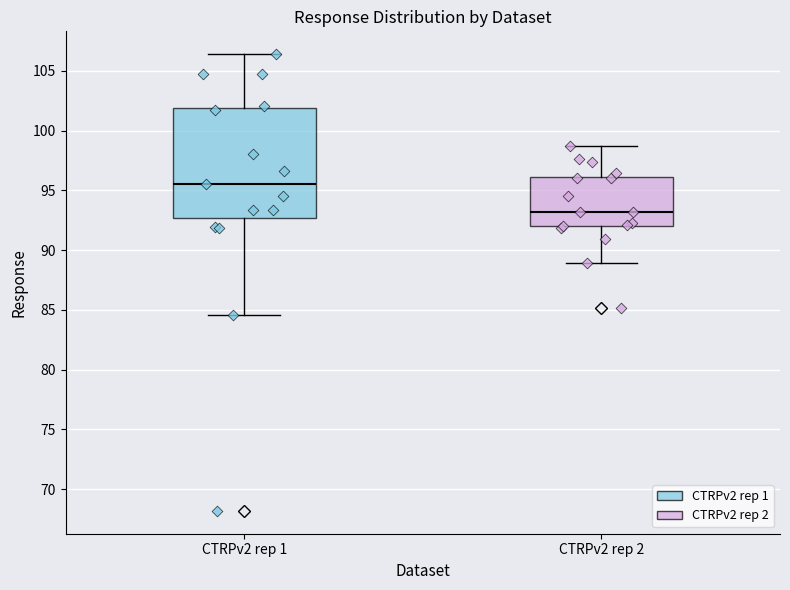

Which box is the tallest, from its lower edge to its upper edge?

CTRPv2 rep 1